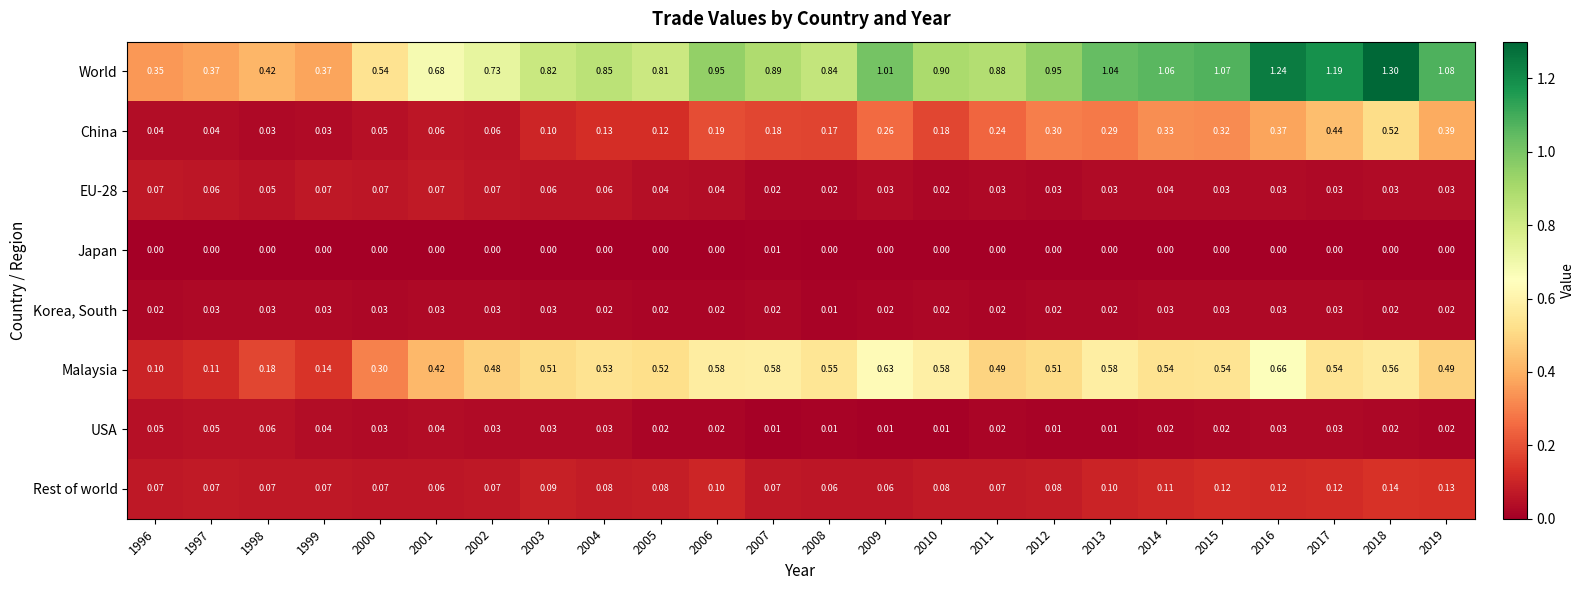

Which series has the largest total across all categories?

World